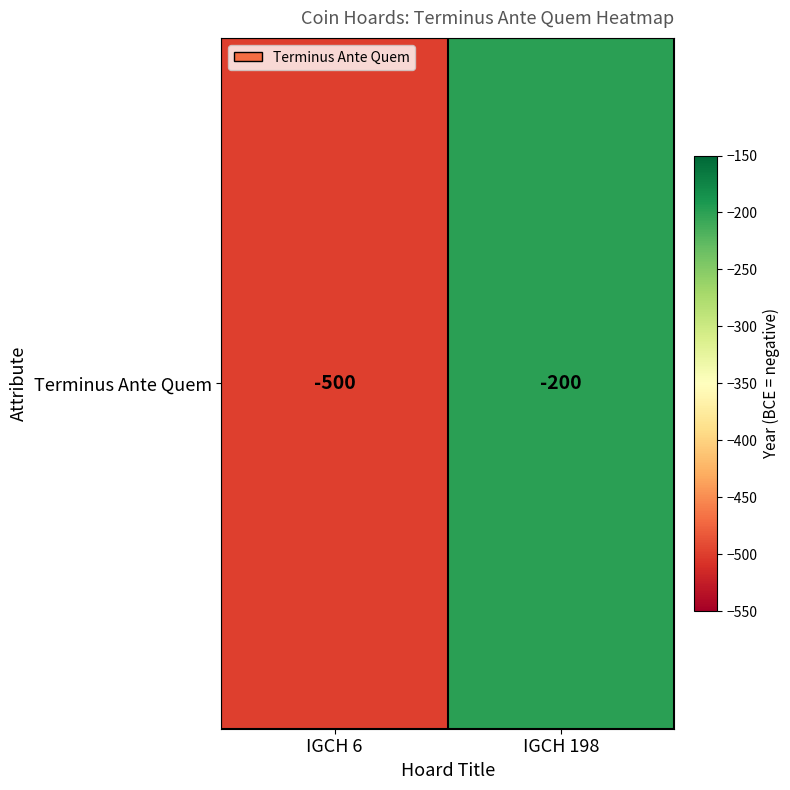

The chart shows a value of -200 at IGCH 198. True or false?

True